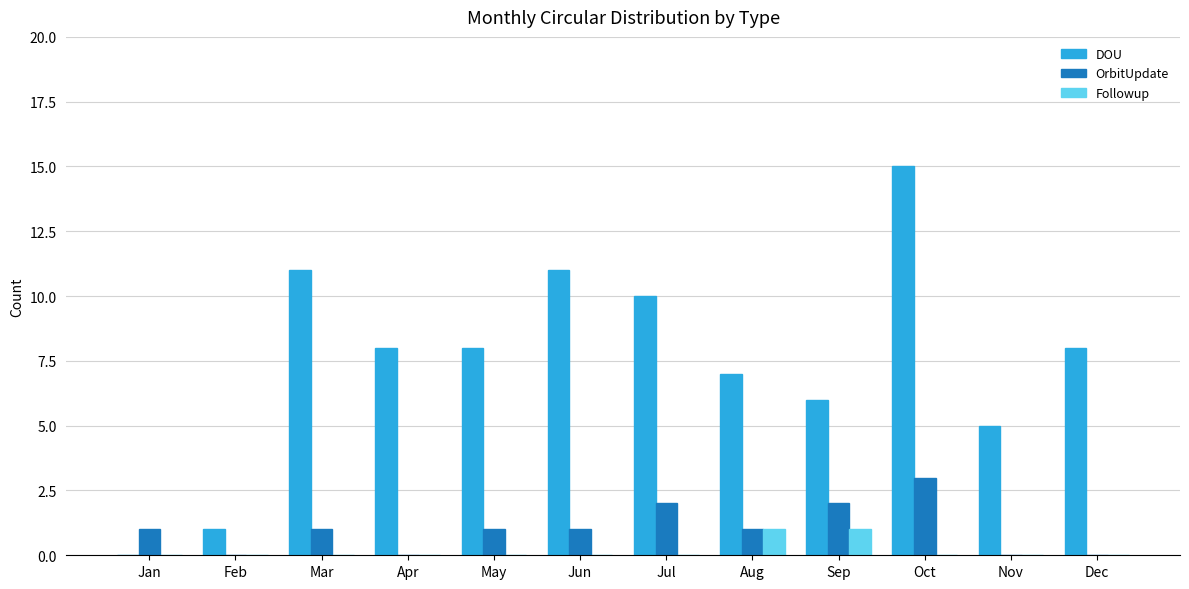

How many data points does each series have?

12